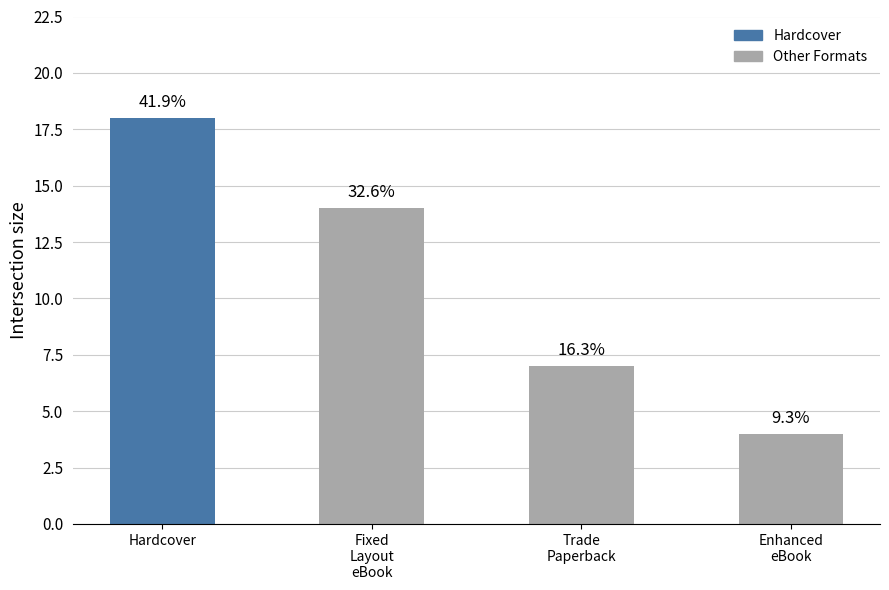

Is it true that the value at Enhanced
eBook is 7?

False